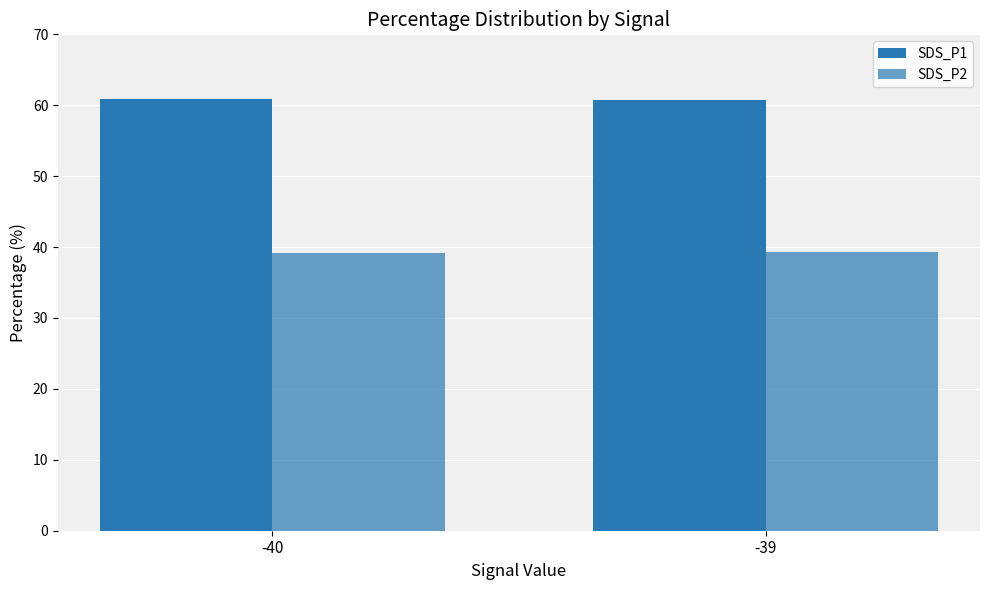

Which category has the highest value in the SDS_P2 series?

-39